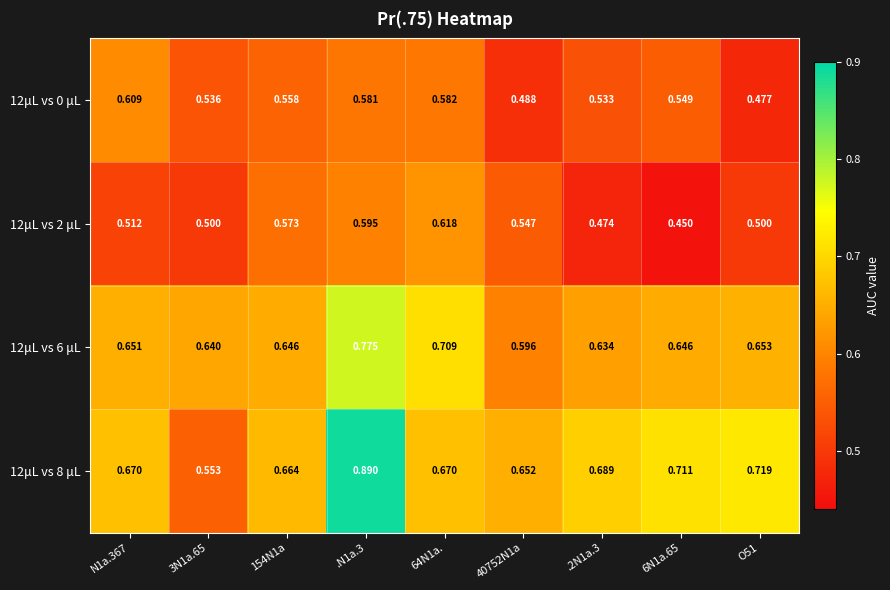

Is the value of 12μL vs 8 μL at O51 greater than the value of 12μL vs 0 μL at 40752N1a?

Yes